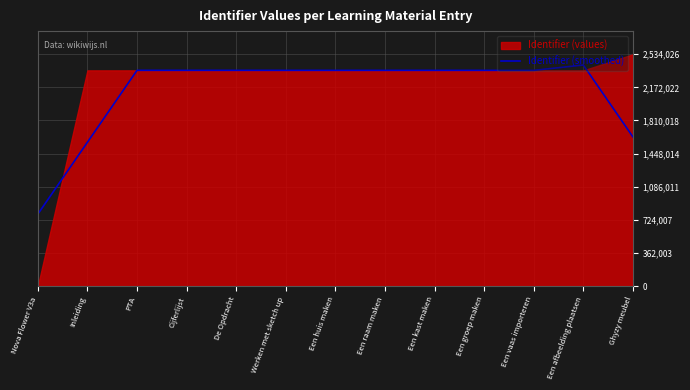

How many data points does each series have?

13